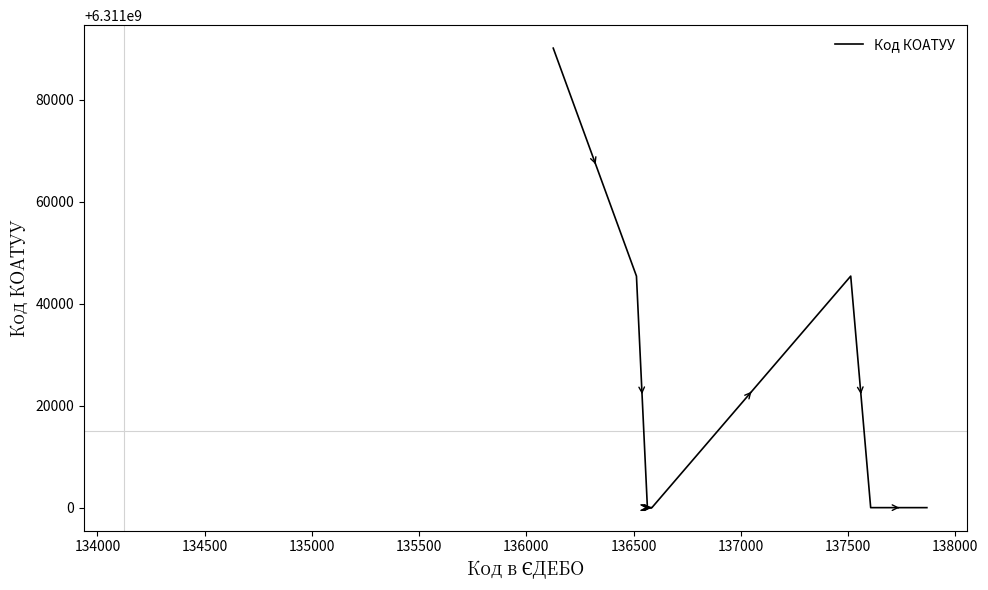

What is the difference between the maximum and minimum values?

90101